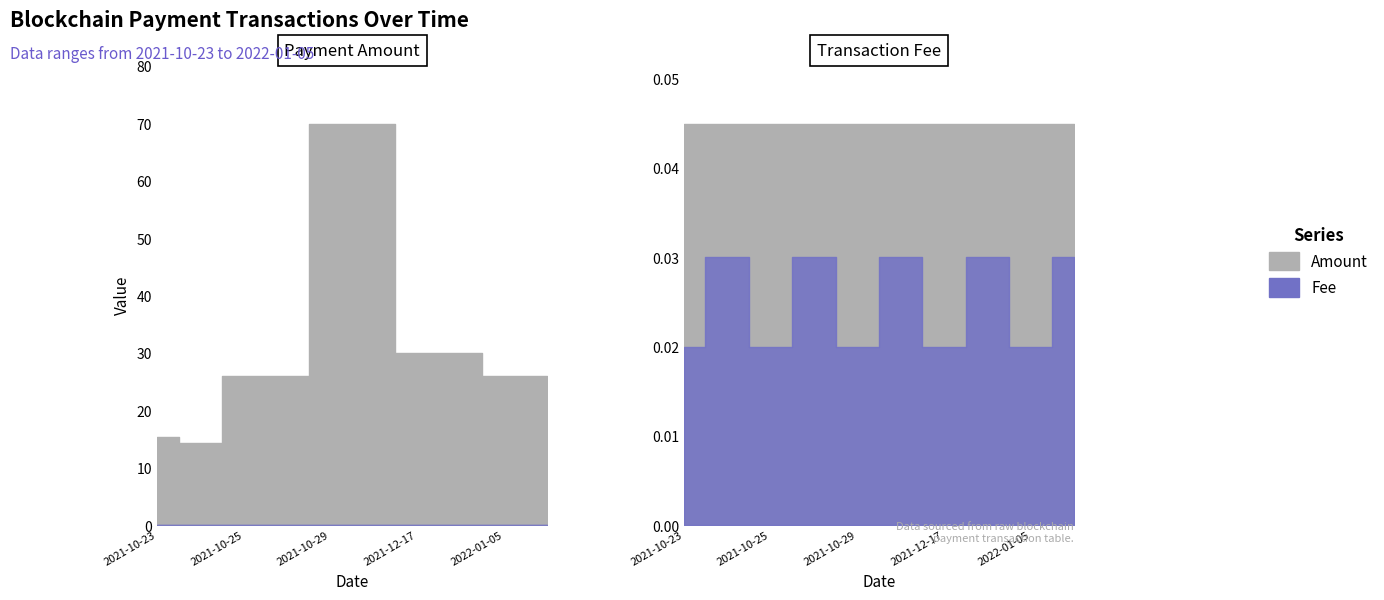

What position from the left is 2021-10-25 20:06:00?

4